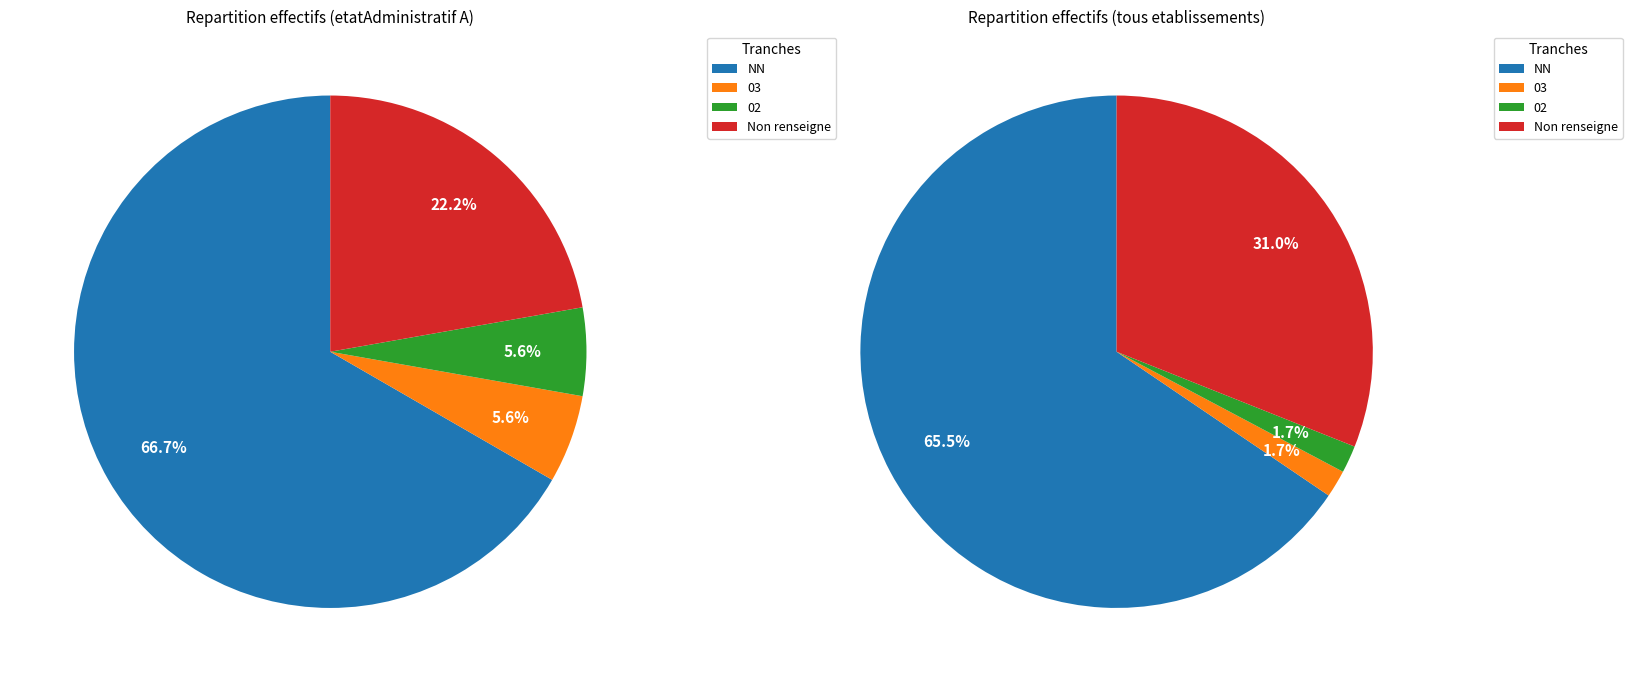

The 01 slice represents 14% of the pie. True or false?

False